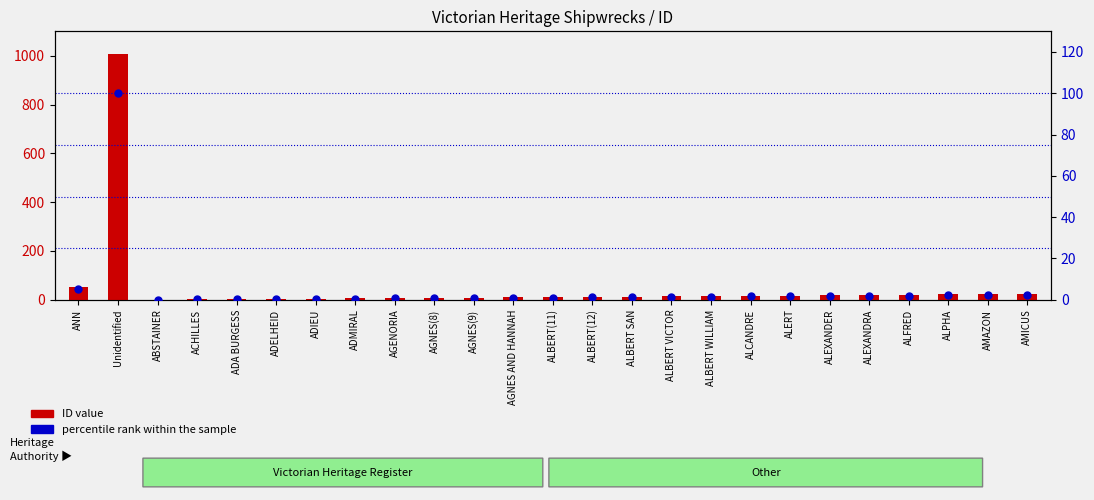

How many groups of bars are there?

25